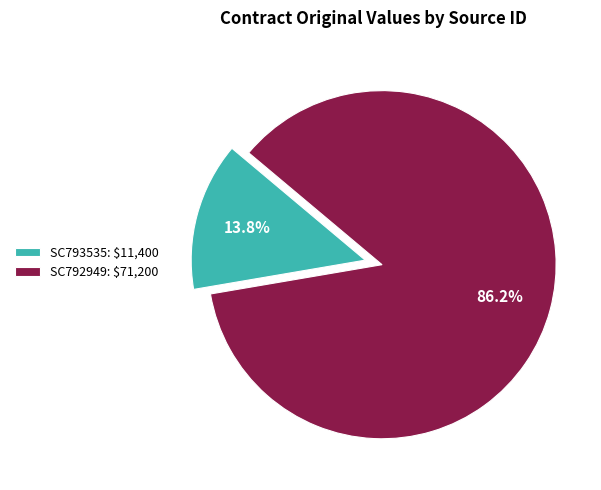

To the nearest percent, what portion does SC792949 represent?

86%